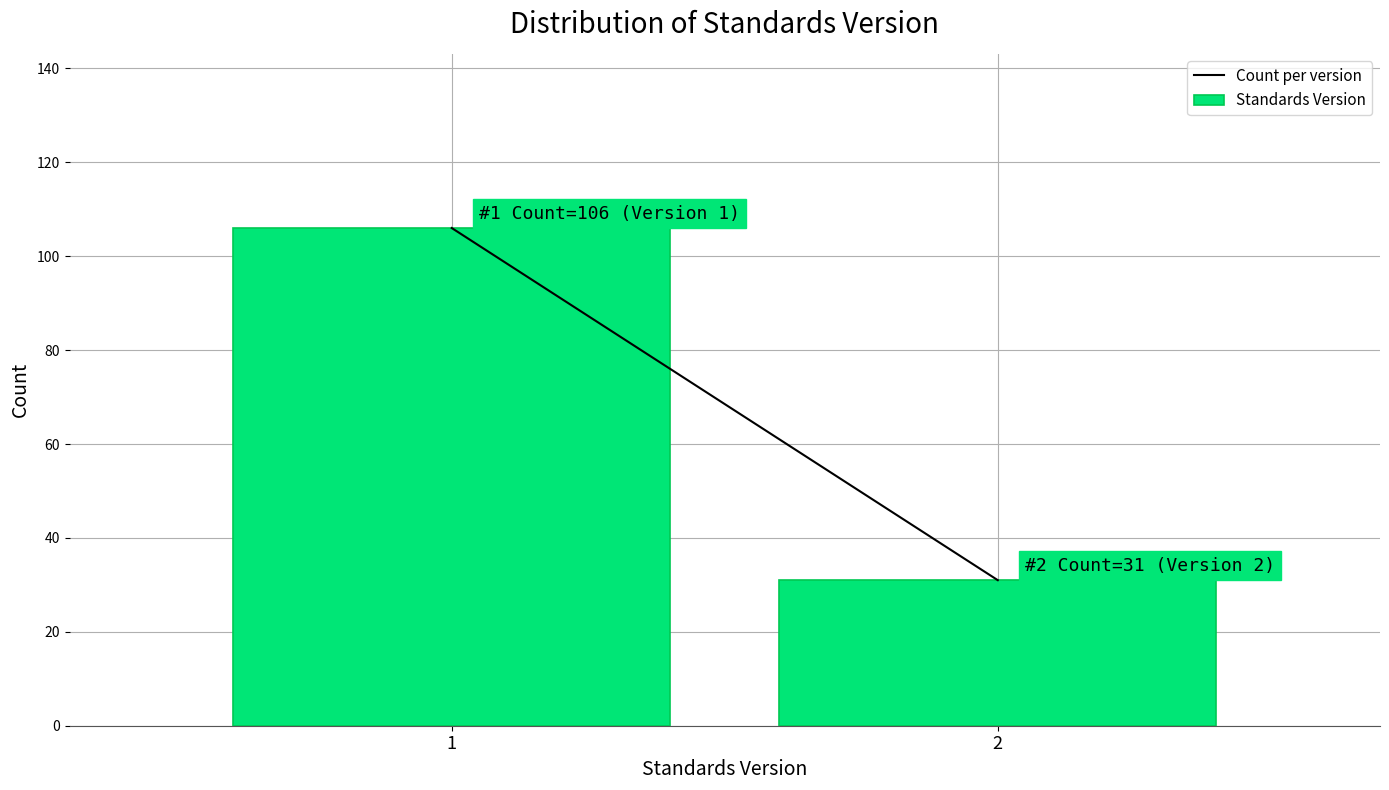

Reading right to left, transcribe all the data shown in this chart.

2=31	1=106